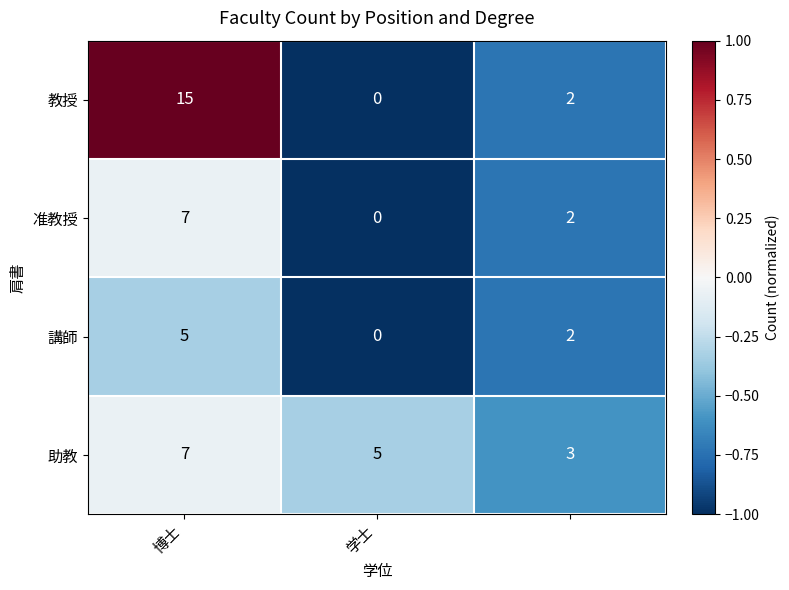

Reading left to right, transcribe all the data shown in this chart.

教授: 15	0	2
准教授: 7	0	2
講師: 5	0	2
助教: 7	5	3